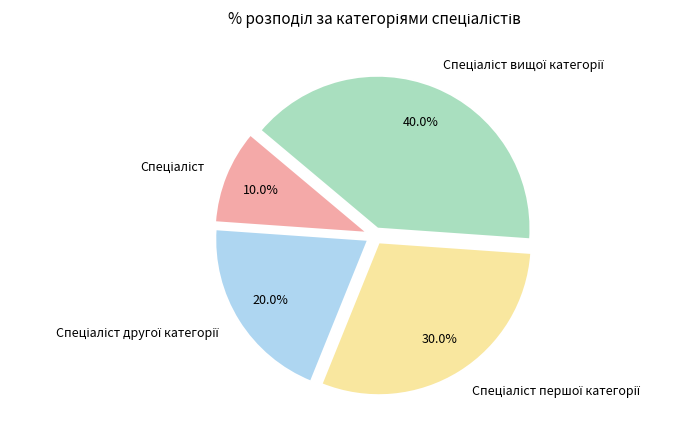

Is there a majority slice in this chart?

No